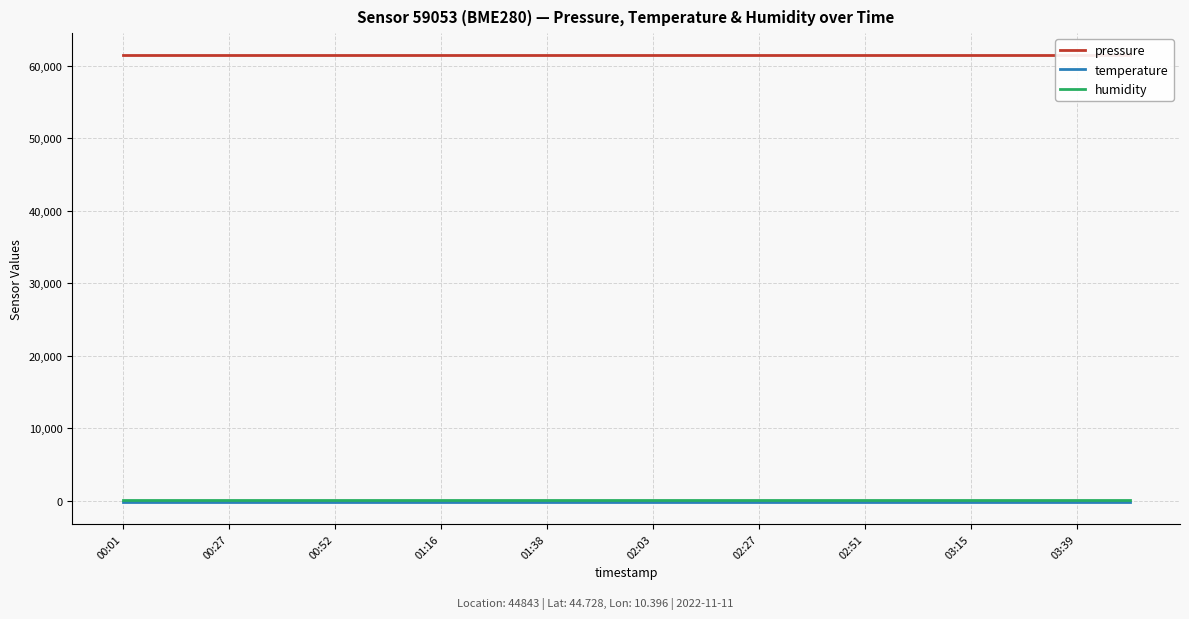

True or false: temperature has a value of -249.0 at 03:15.

False